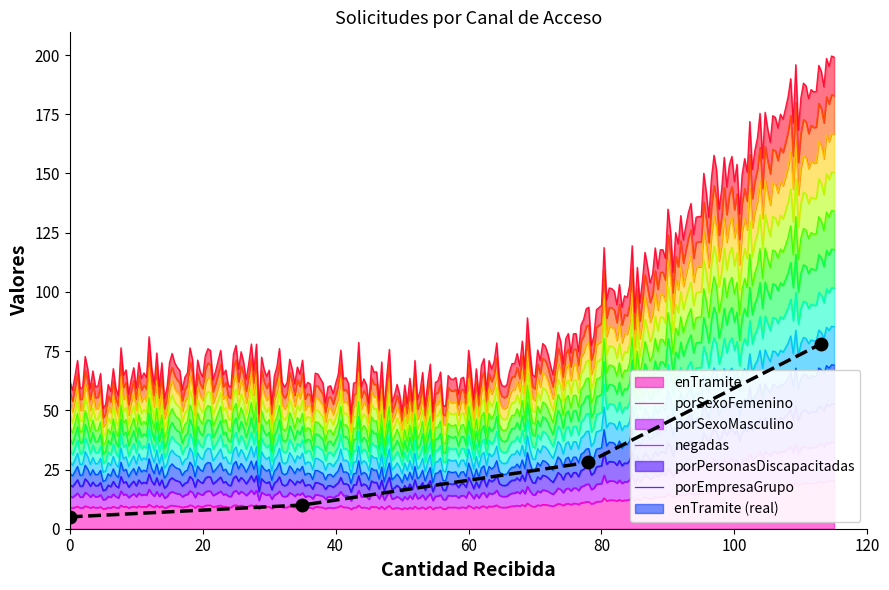

Does the chart have visible grid lines?

No